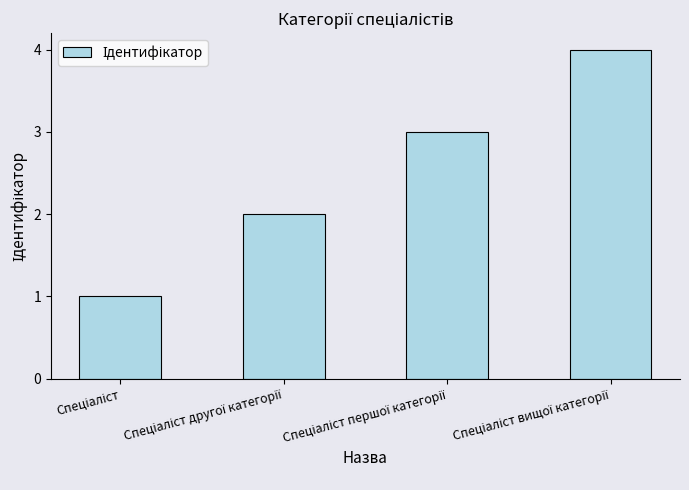

What is the difference between the maximum and minimum values?

3